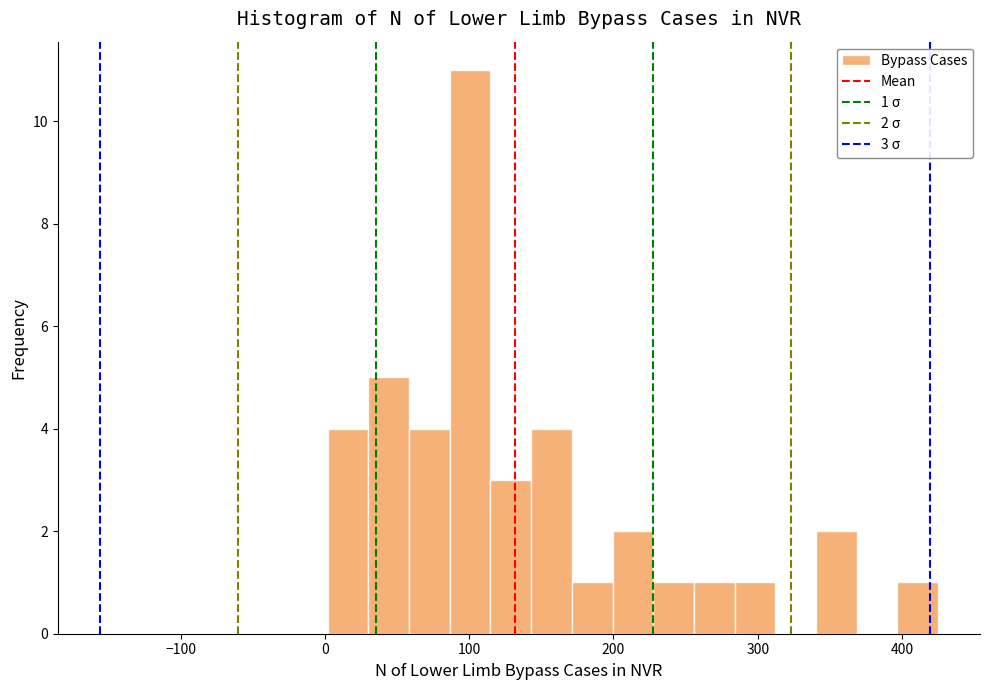

Read against the x-axis, roughly where is the centre of the tallest bar?

100